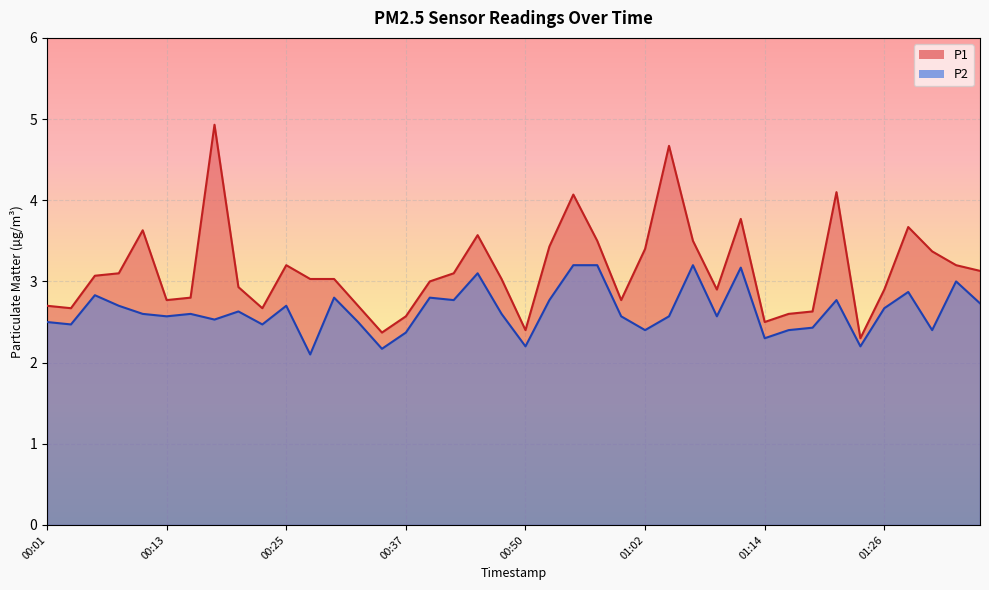

How many interior local peaks does the P1 series have?

9